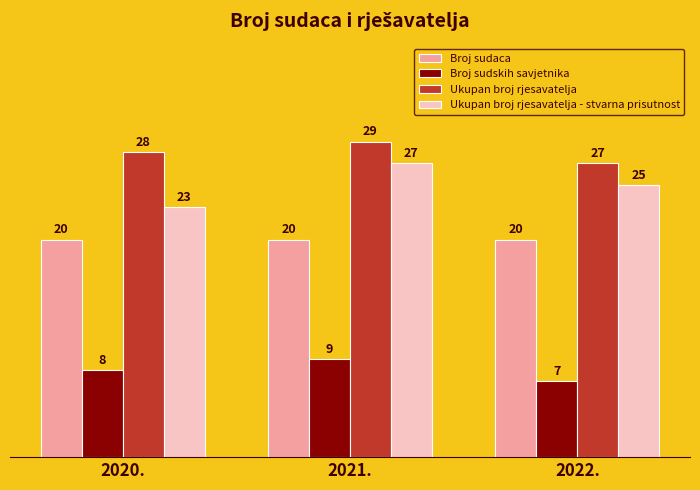

What is the difference between the Ukupan broj rjesavatelja values at 2022. and 2021.?

2